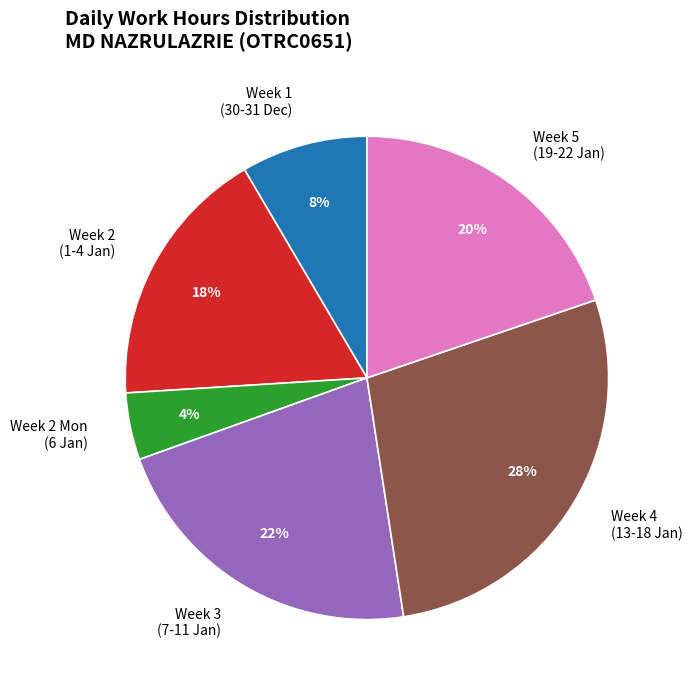

What percentage is the Week 2 Mon (6 Jan) slice, to the nearest percent?

4%